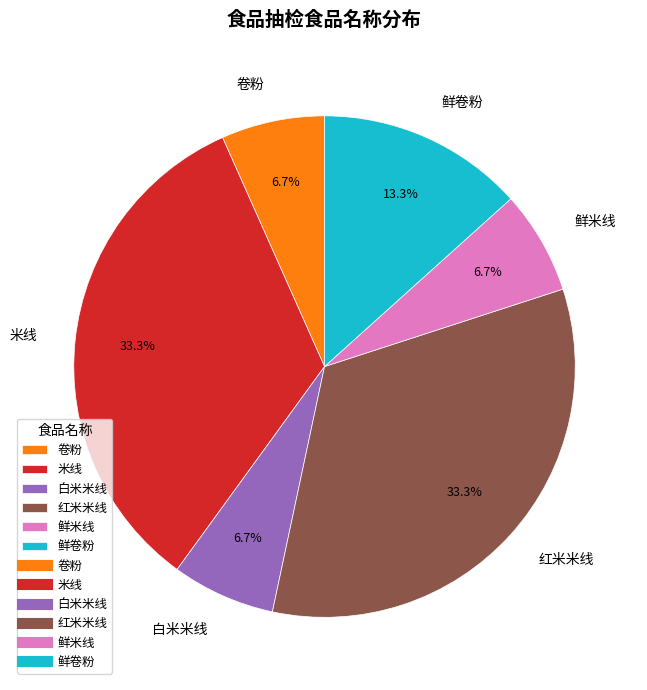

Does 鲜卷粉 represent more than half of the total?

No